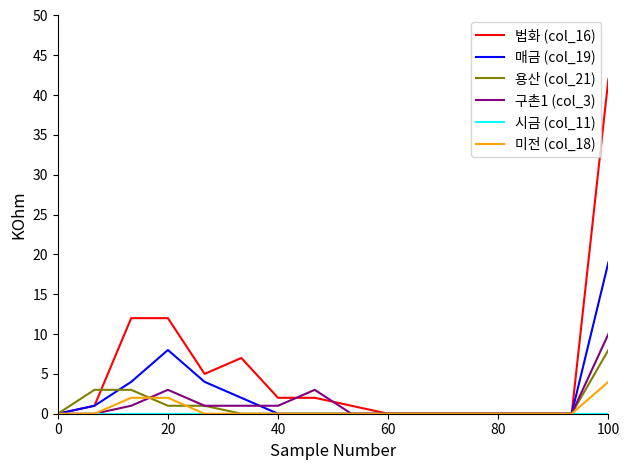

Which series has the largest total across all categories?

법화 (col_16)